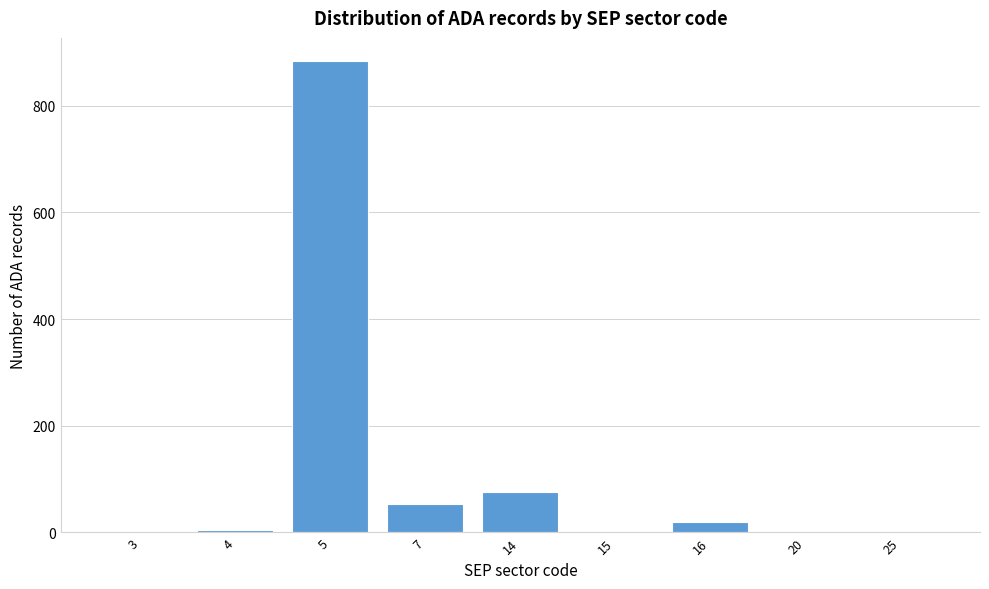

The value at 16 is 20. True or false?

True